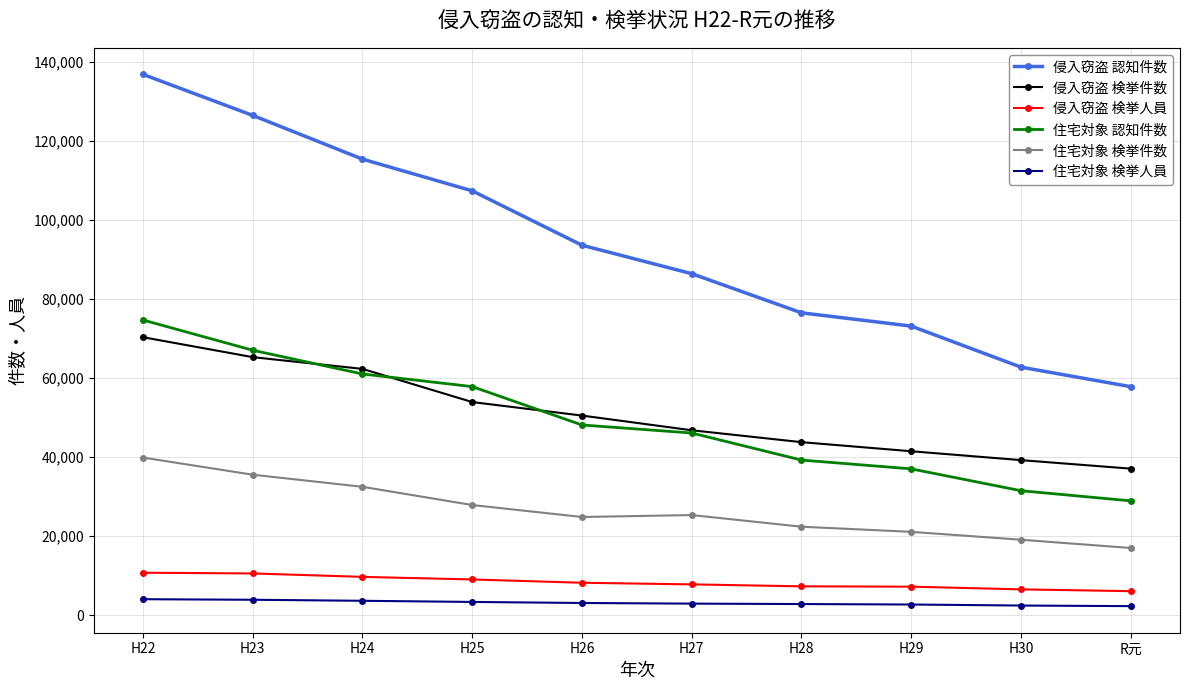

What is the difference between the highest and lowest values at H24?

111657